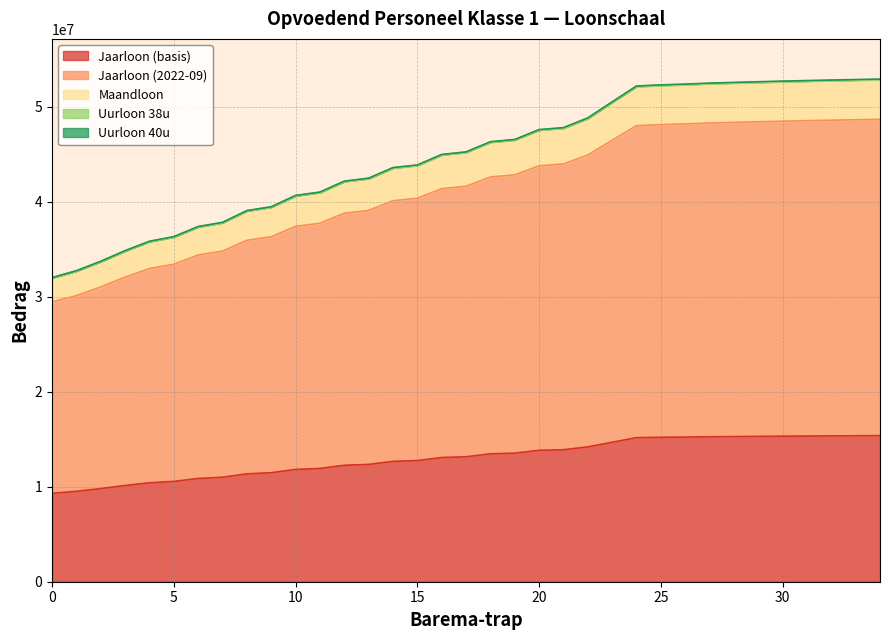

True or false: Uurloon 38u has a value of 52692768.6 at 31.

True